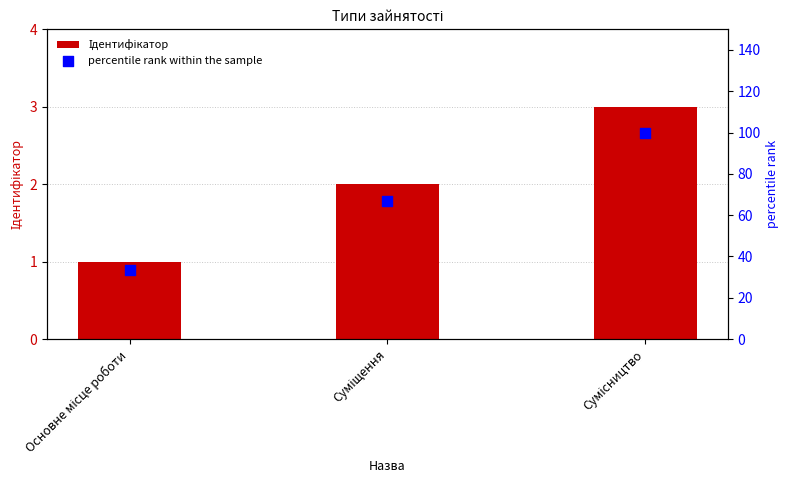

Which series has the largest total across all categories?

percentile rank within the sample